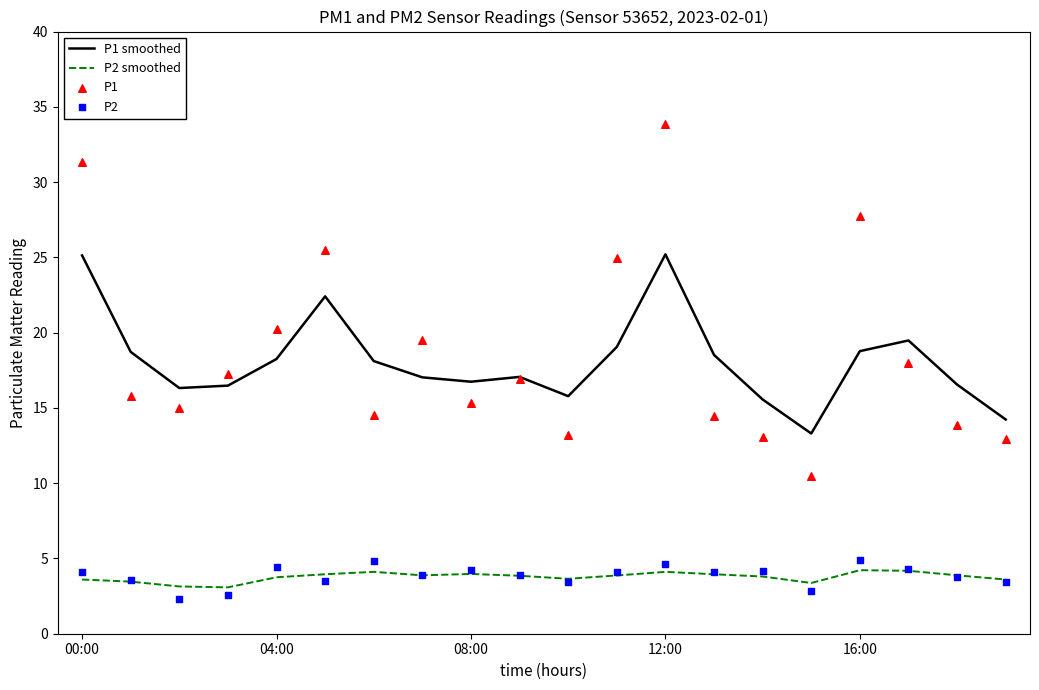

Which series has the largest total across all categories?

P1